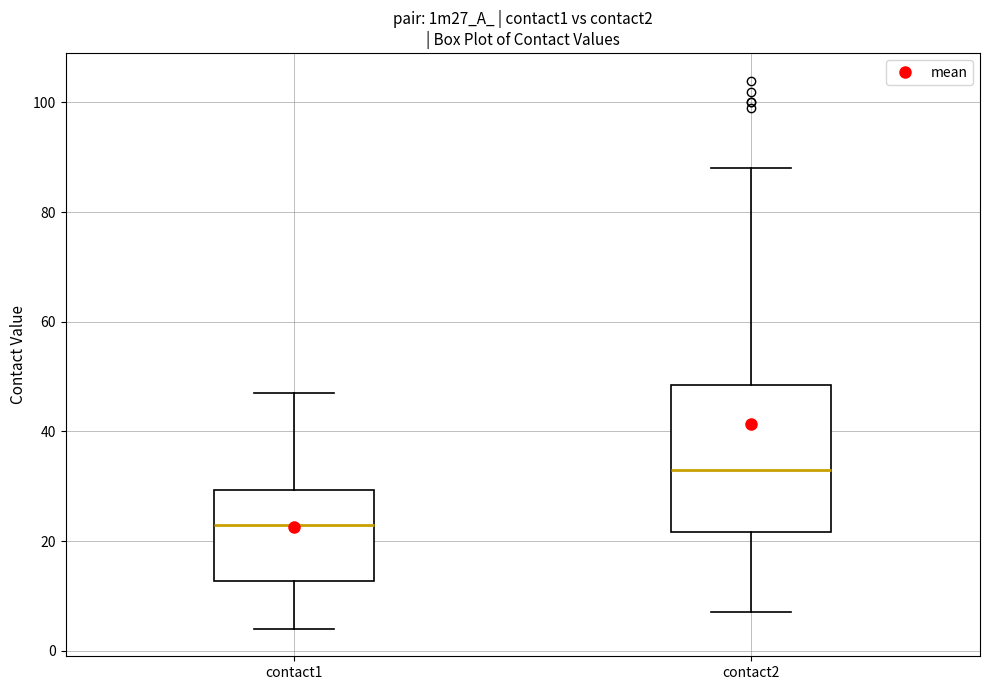

Comparing the boxes themselves (not the whiskers), which one is the tallest?

contact2